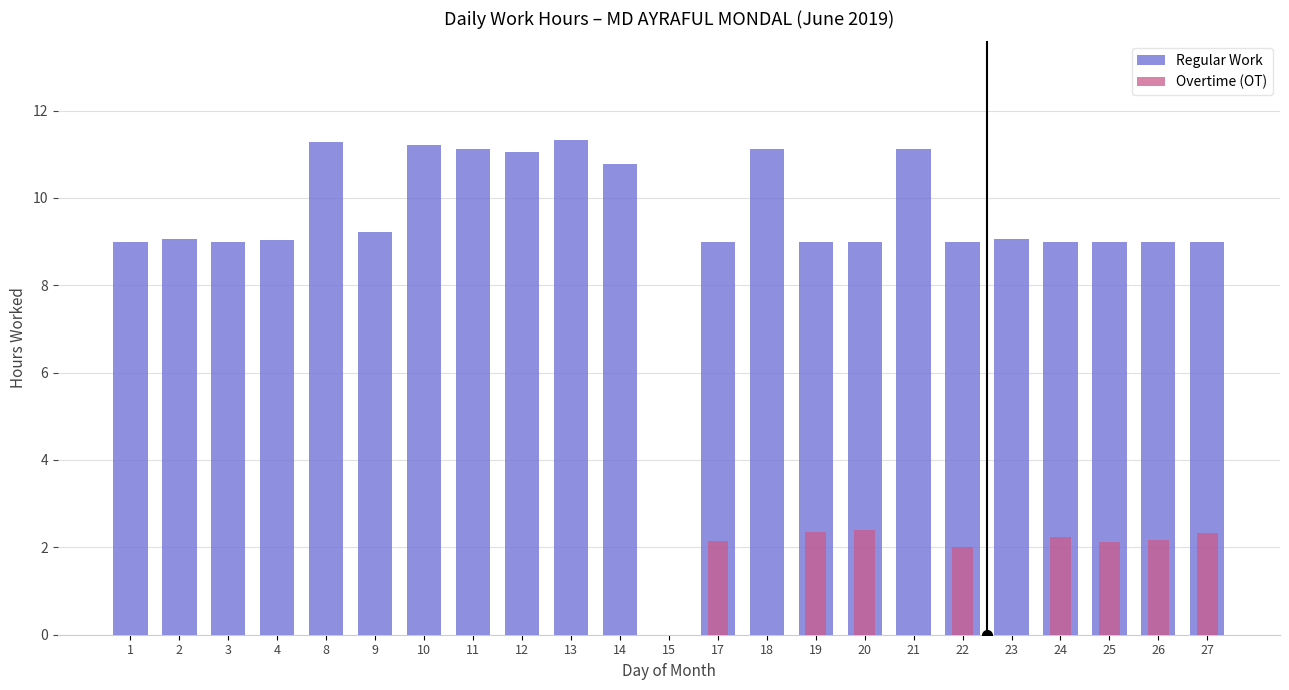

Which label corresponds to the smallest value in the chart?

15